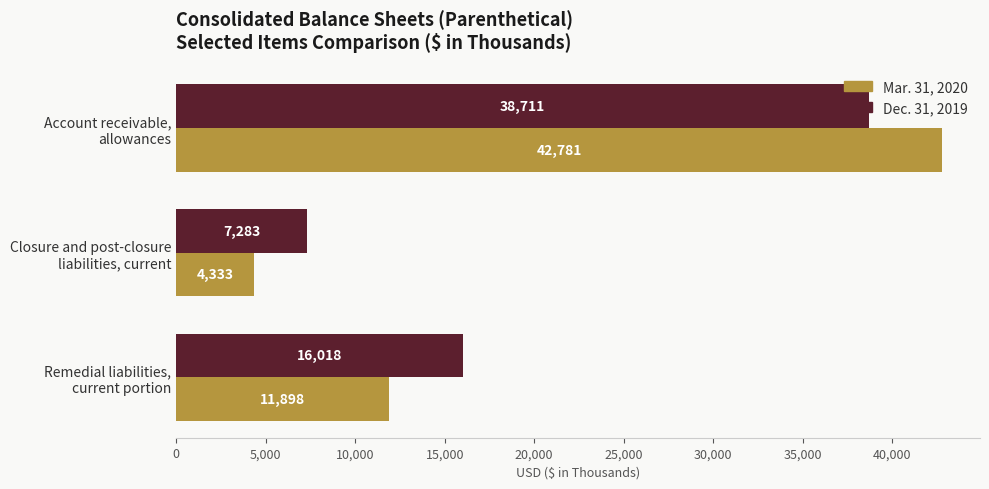

What is the sum of all Mar. 31, 2020 values?

59012